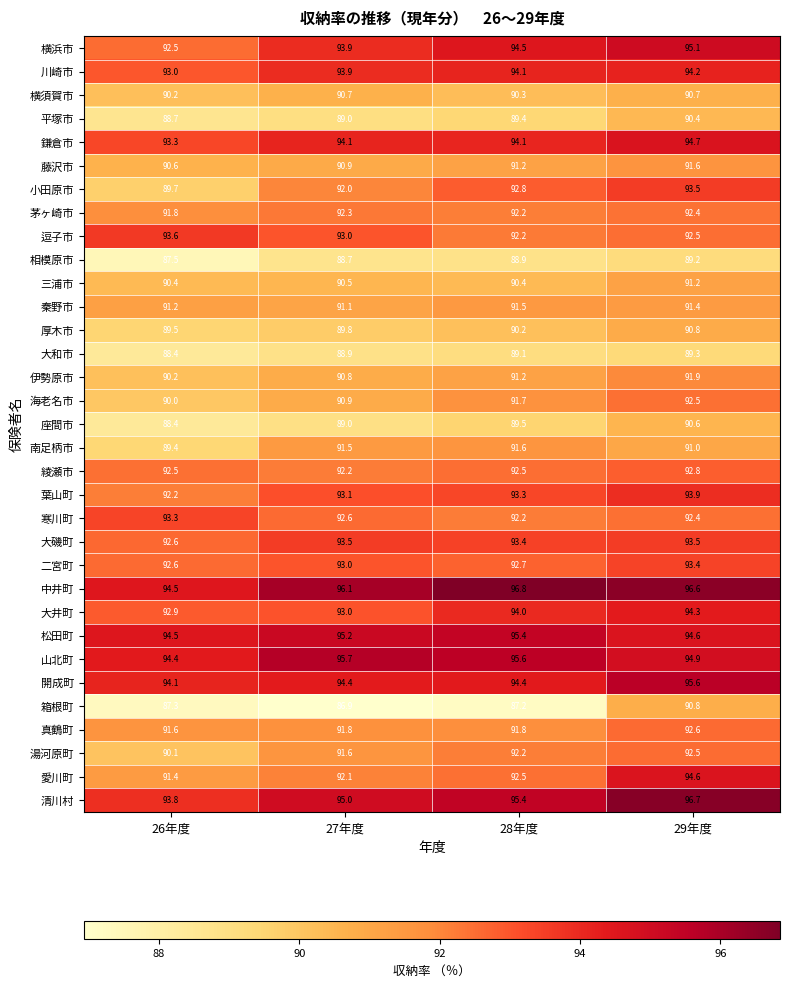

At which label is 小田原市 closest to 91?

27年度